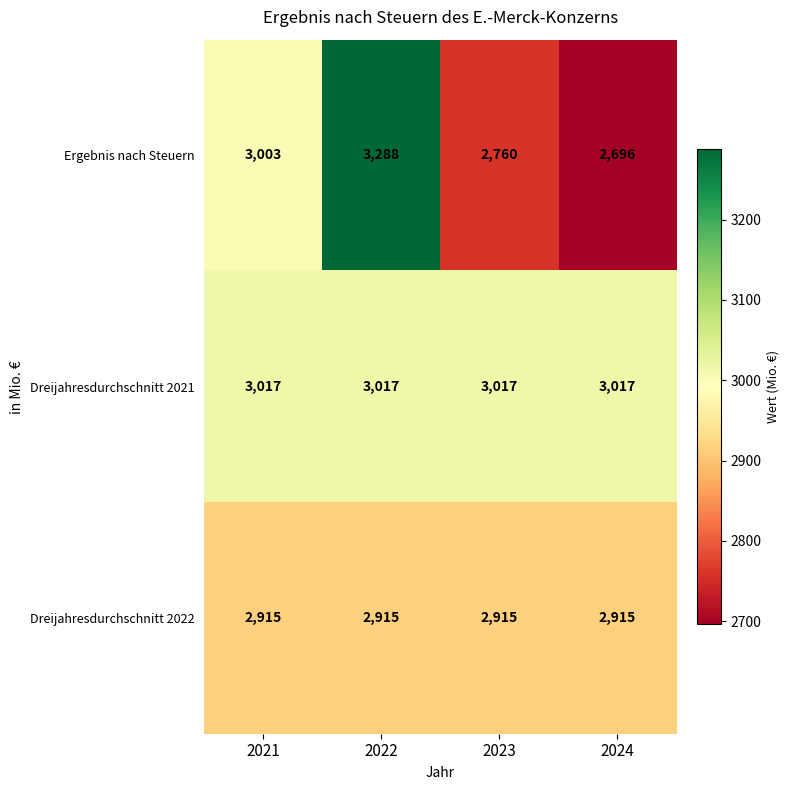

Is it true that Dreijahresdurchschnitt 2022 equals 5050 at 2024?

False